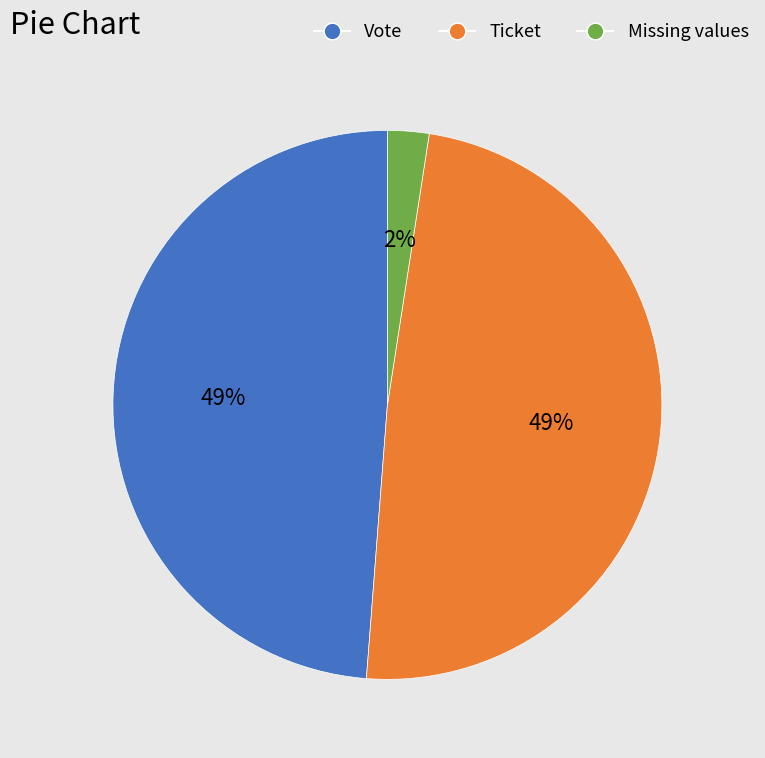

Is there a majority slice in this chart?

No